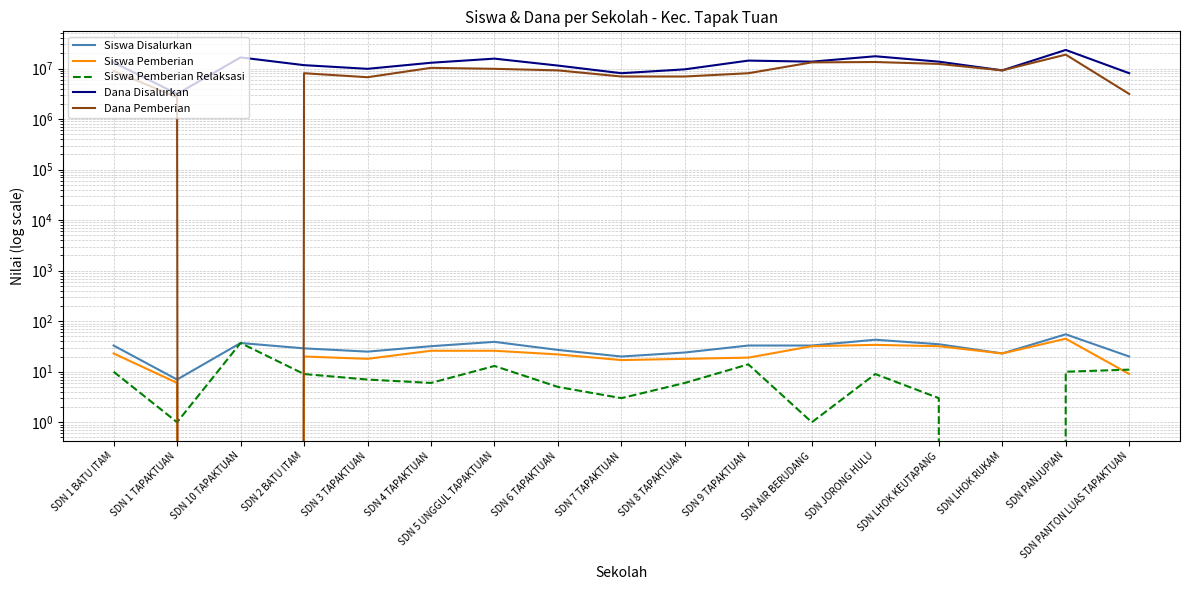

How many lines are shown in the chart?

5